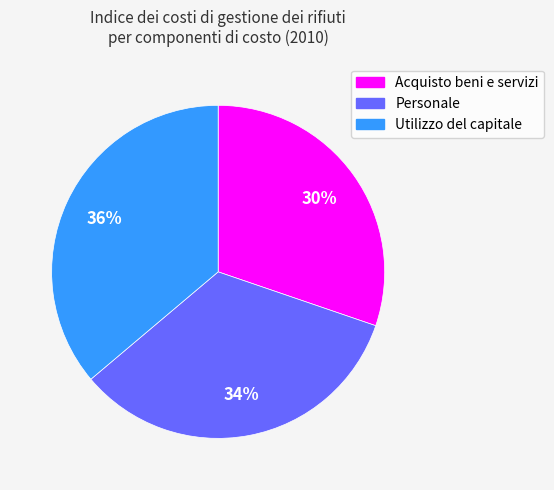

Which category has the biggest portion of the pie?

Utilizzo del capitale